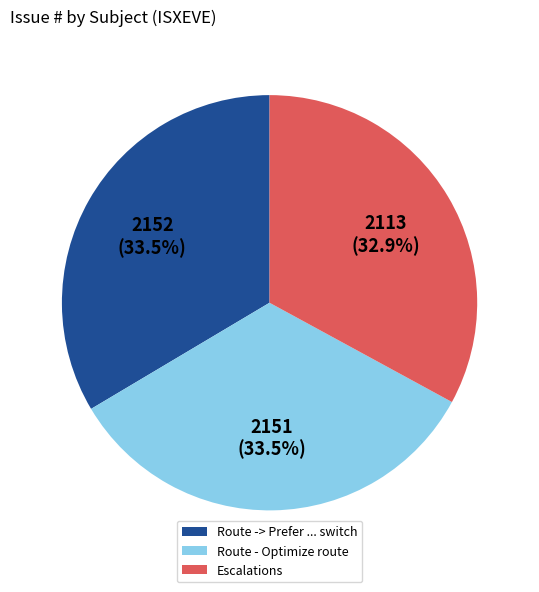

What is the ratio of the value at Route -> Prefer ... switch to the value at Route - Optimize route?

1.0